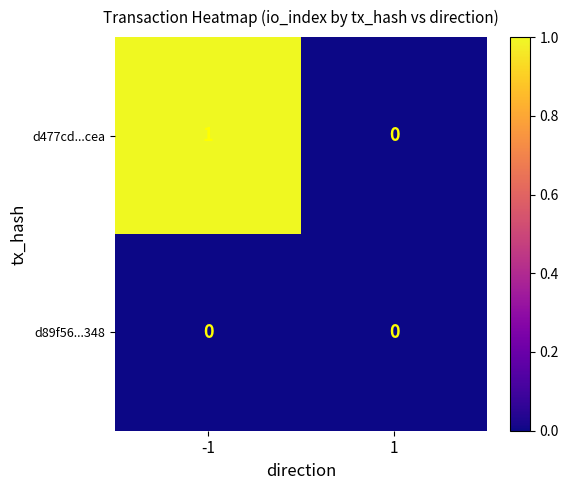

Which series has the largest total across all categories?

d477cd...cea